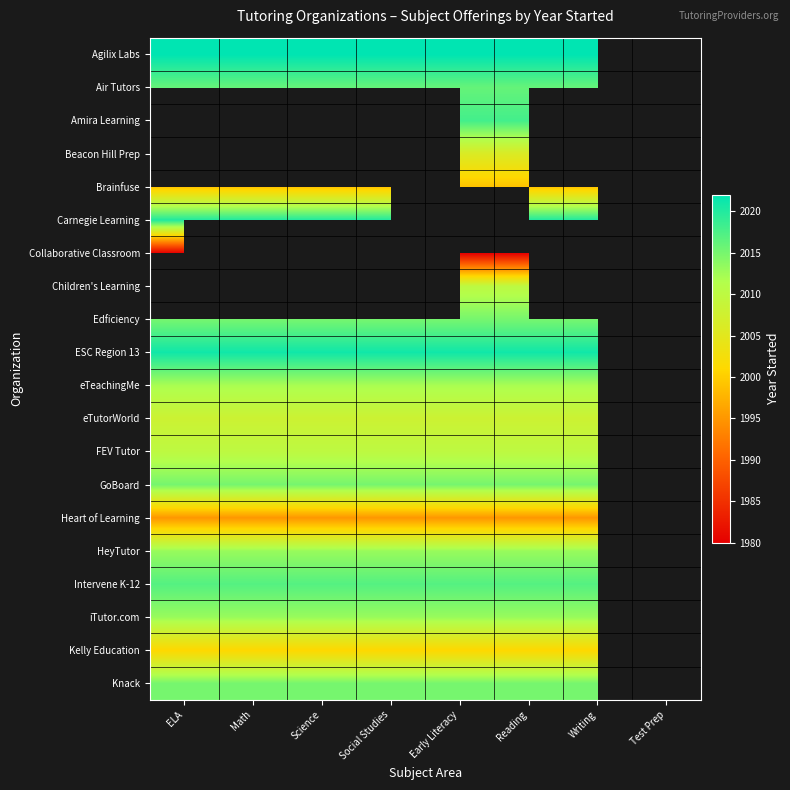

Is it true that Kelly Education equals 748.2 at Math?

False